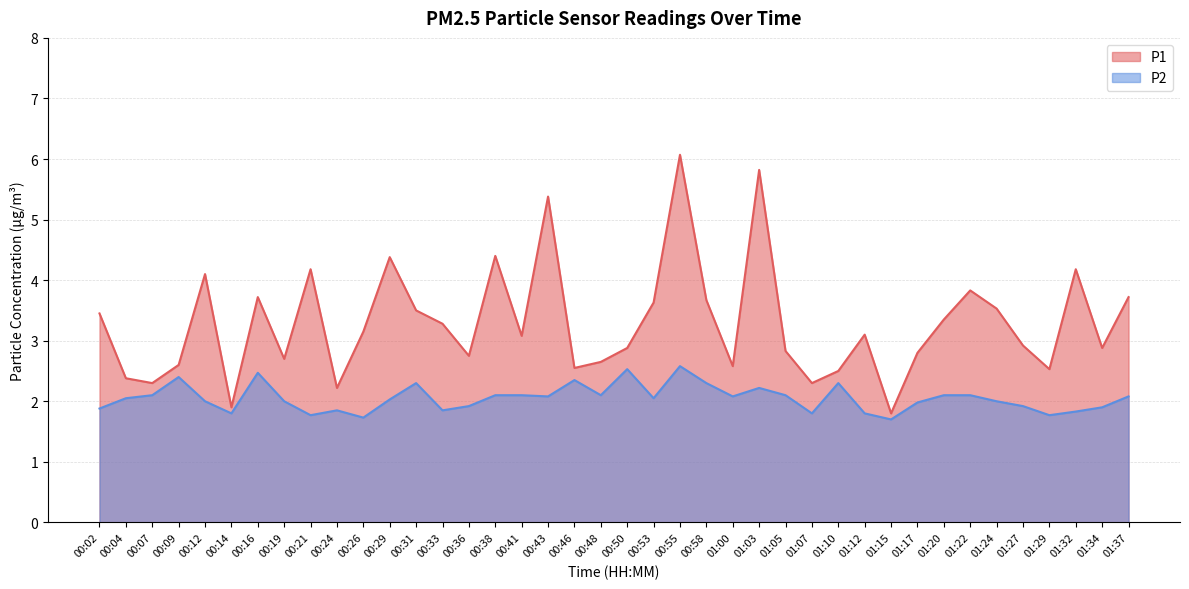

How many interior local peaks does the P2 series have?

9